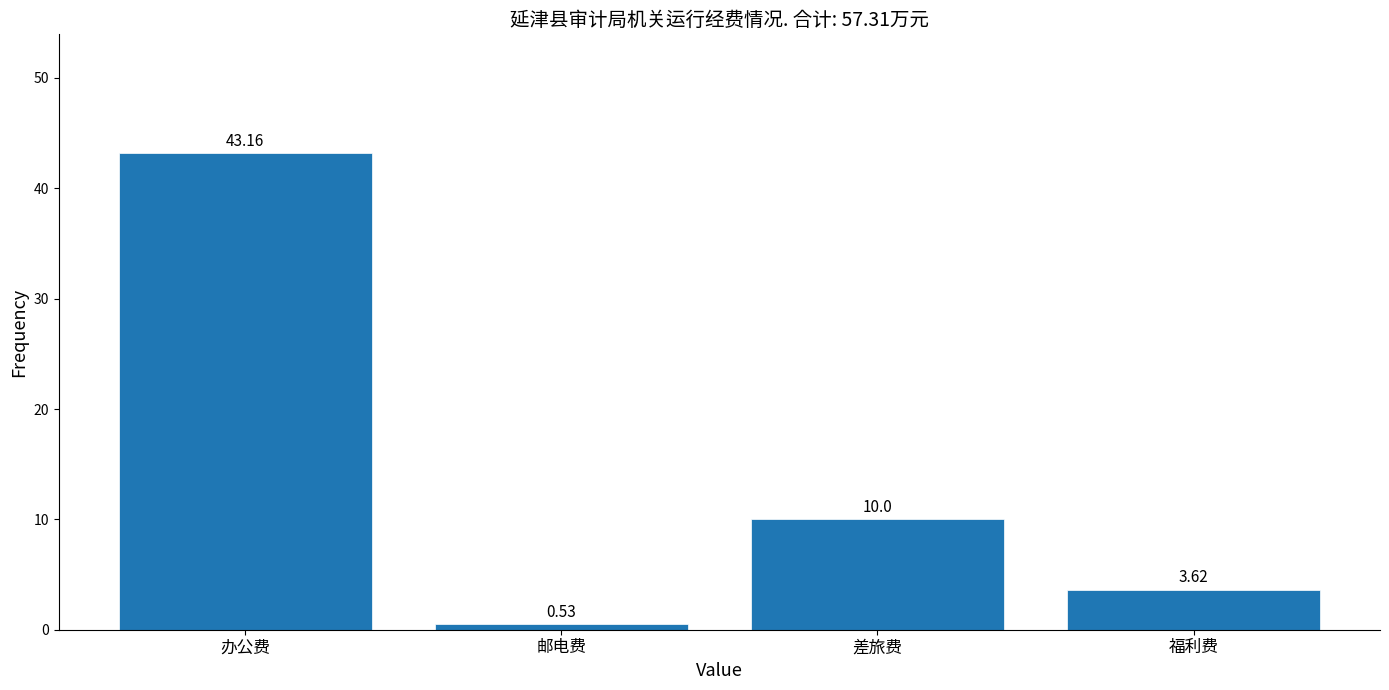

What is the label of the 3rd bar from the left?

差旅费